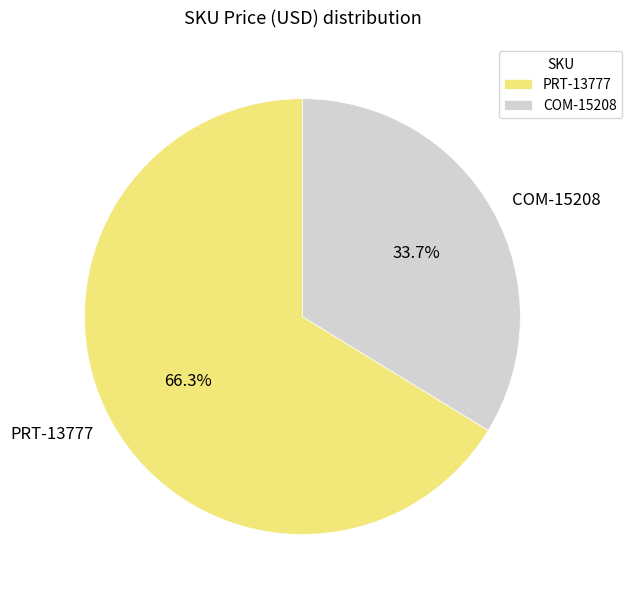

Does PRT-13777 account for over 50% of the chart?

Yes